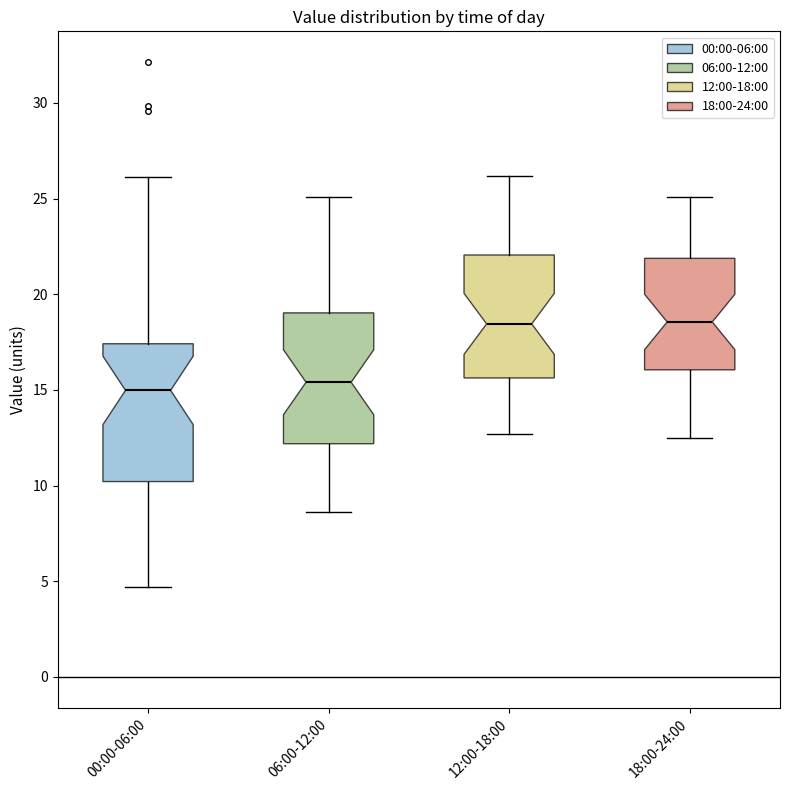

Reading left to right, transcribe this box plot: for each box, give where its median line is, the range the box spans, and where its two whiskers end, as read against the y-axis. The values are not printed on the chart, so give them approximately, as read against the axis.

00:00-06:00: median 15.0, box 10.0 to 17.5, whiskers 4.5 to 26.0
06:00-12:00: median 15.5, box 12.0 to 19.0, whiskers 8.5 to 25.0
12:00-18:00: median 18.5, box 15.5 to 22.0, whiskers 12.5 to 26.0
18:00-24:00: median 18.5, box 16.0 to 22.0, whiskers 12.5 to 25.0